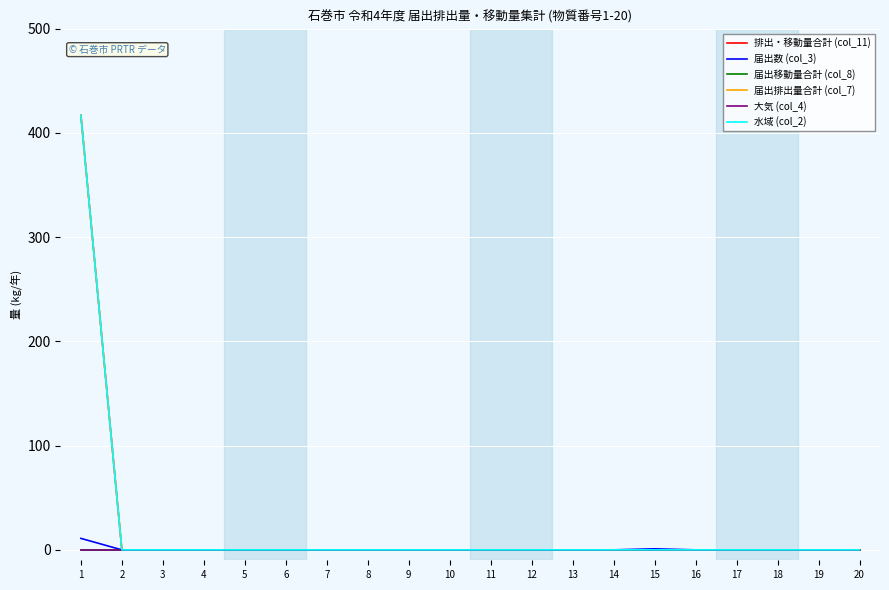

Is this an area chart (filled region under the line)?

No